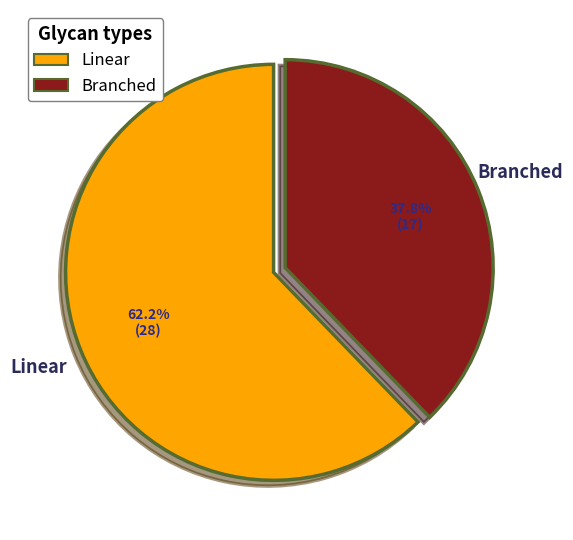

Combined, do Branched and Linear account for over 50%?

Yes